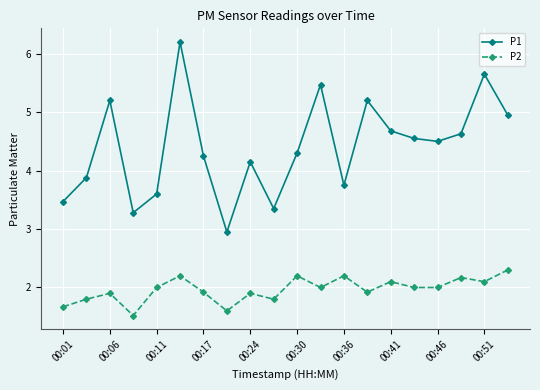

True or false: P1 and P2 intersect in this chart.

False